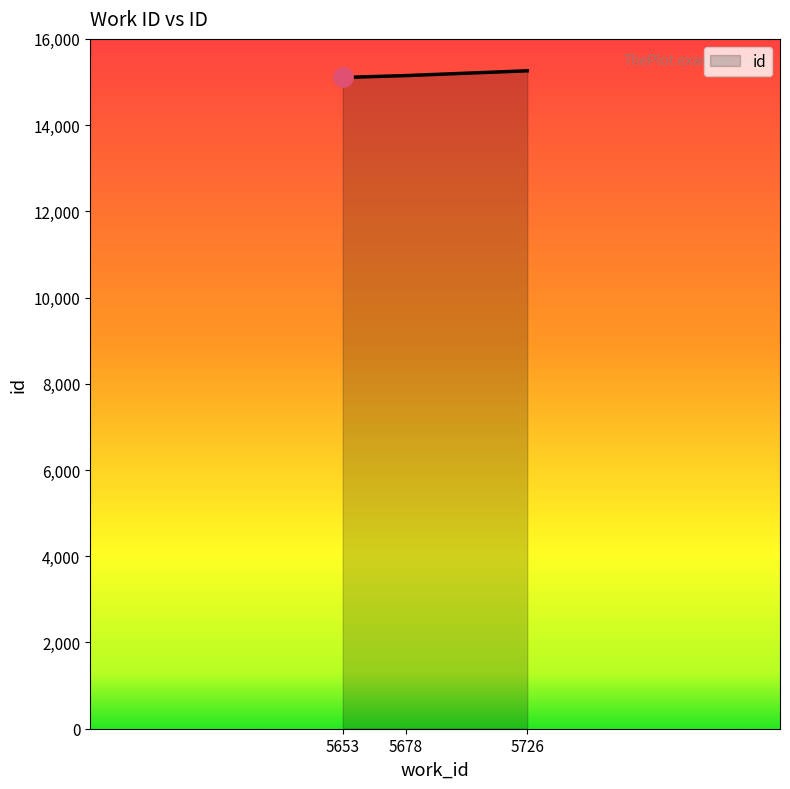

The value at 5726 is 15260. True or false?

True